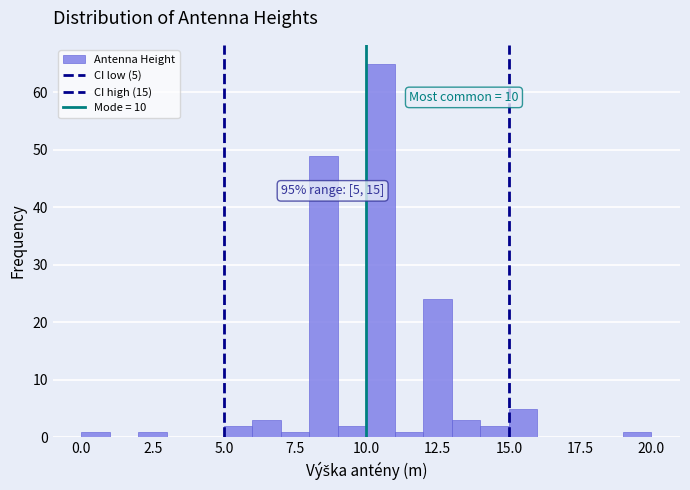

Read against the x-axis, roughly where is the centre of the tallest bar?

10.5